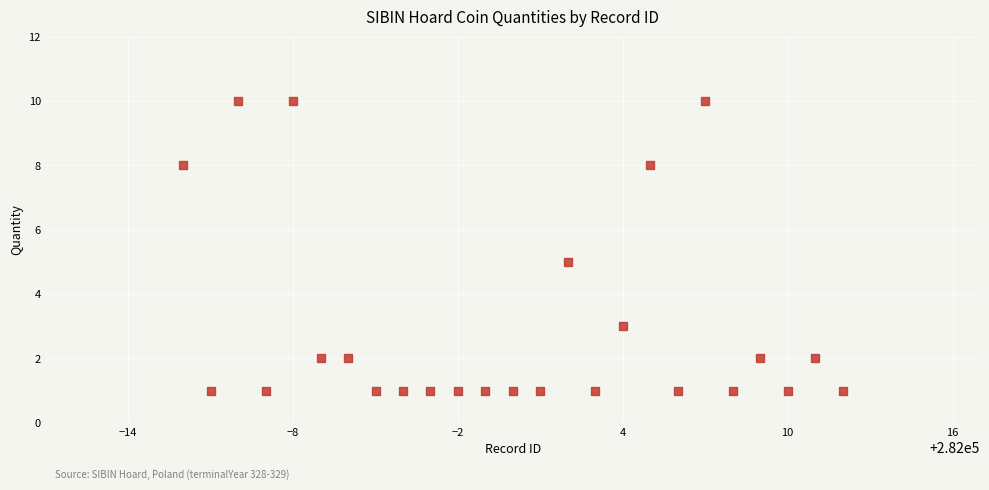

List the coordinates of all points as (X, Y) pairs, reading left to right.

(281988, 8)  (281989, 1)  (281990, 10)  (281991, 1)  (281992, 10)  (281993, 2)  (281994, 2)  (281995, 1)  (281996, 1)  (281997, 1)  (281998, 1)  (281999, 1)  (282000, 1)  (282001, 1)  (282002, 5)  (282003, 1)  (282004, 3)  (282005, 8)  (282006, 1)  (282007, 10)  (282008, 1)  (282009, 2)  (282010, 1)  (282011, 2)  (282012, 1)